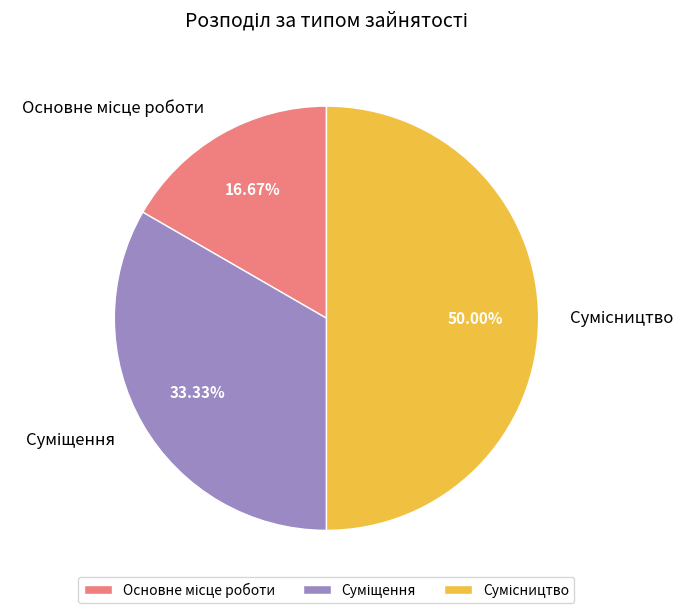

Is there a majority slice in this chart?

No